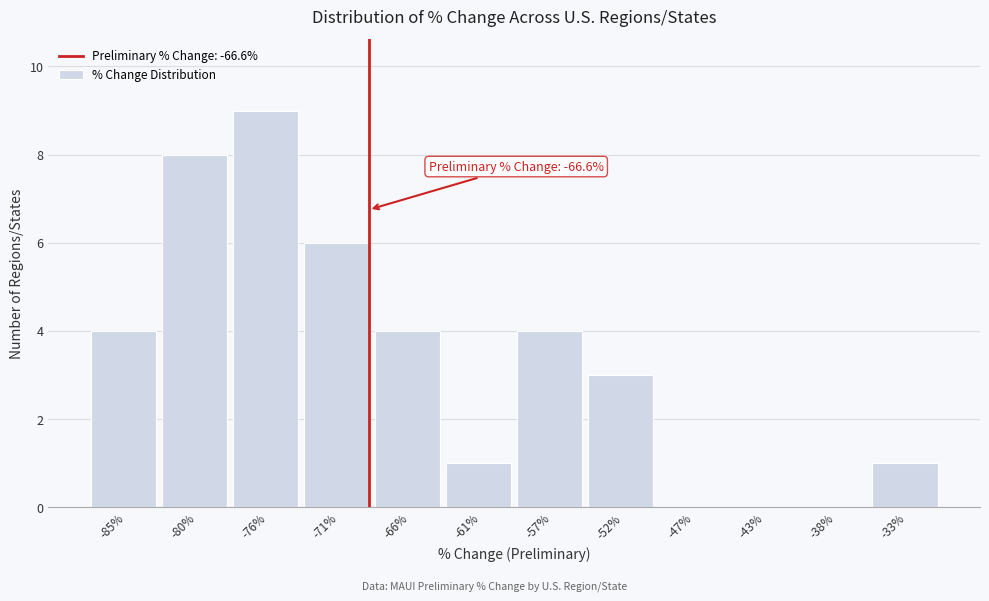

Reading left to right, list all the values displayed in this chart.

-85%=4	-80%=8	-76%=9	-71%=6	-66%=4	-61%=1	-57%=4	-52%=3	-47%=0	-43%=0	-38%=0	-33%=1